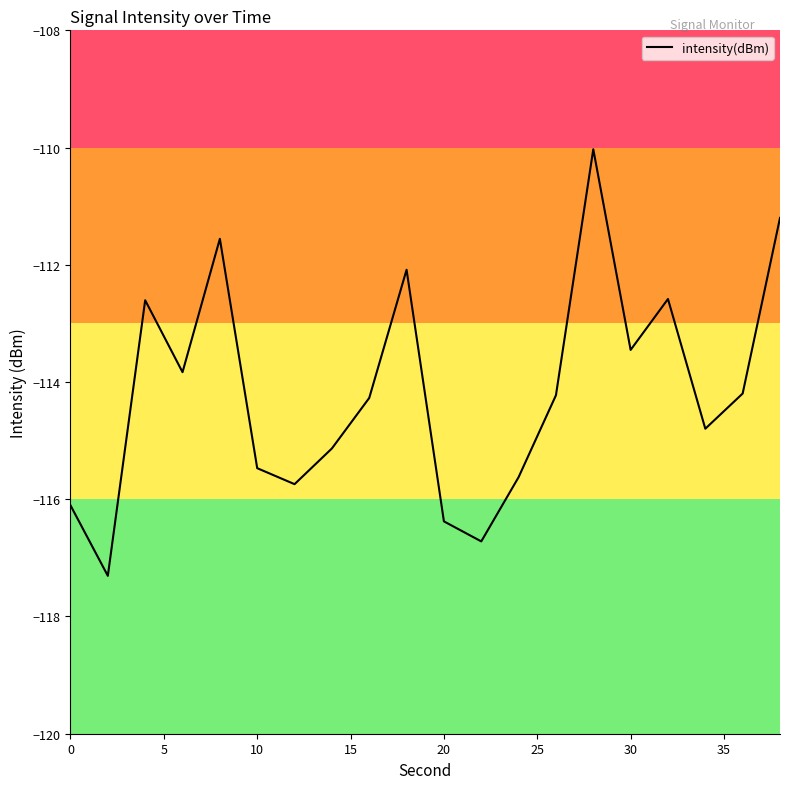

What is the minimum value shown in the chart?

-117.3